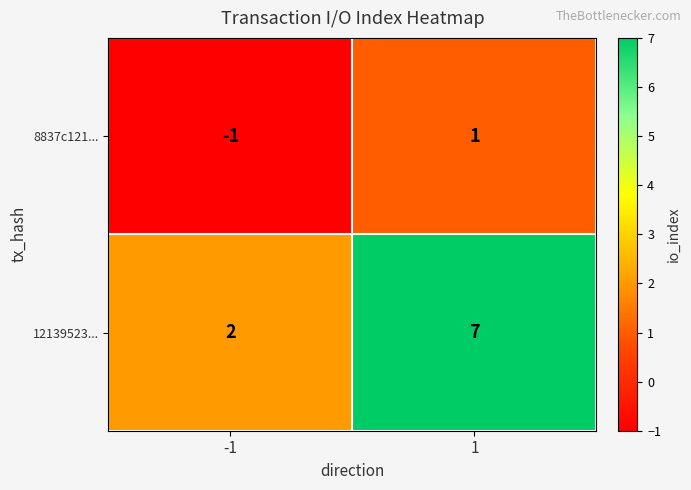

Reading left to right, transcribe all the data shown in this chart.

8837c121...: -1=-1	1=1
12139523...: -1=2	1=7